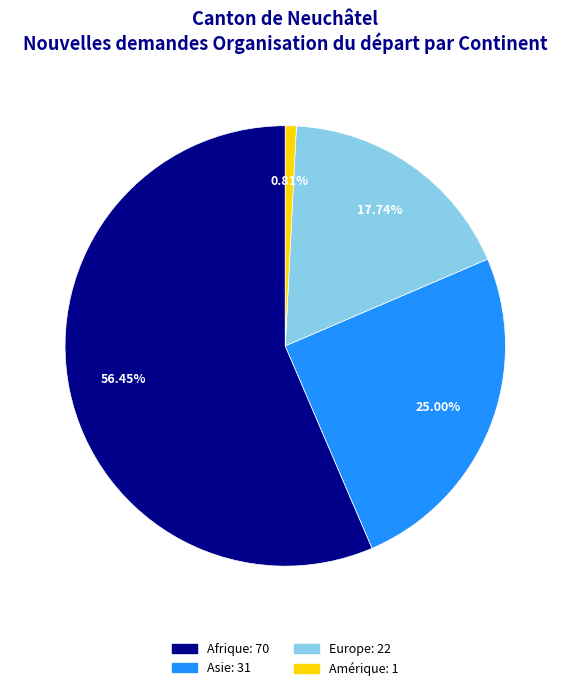

Does any single category account for the majority?

Yes